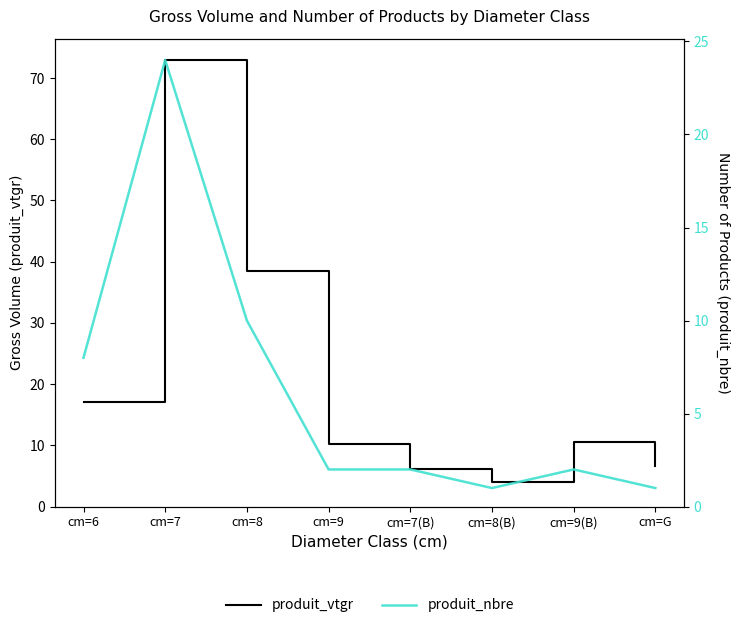

How many data points in produit_vtgr are above 10?

5